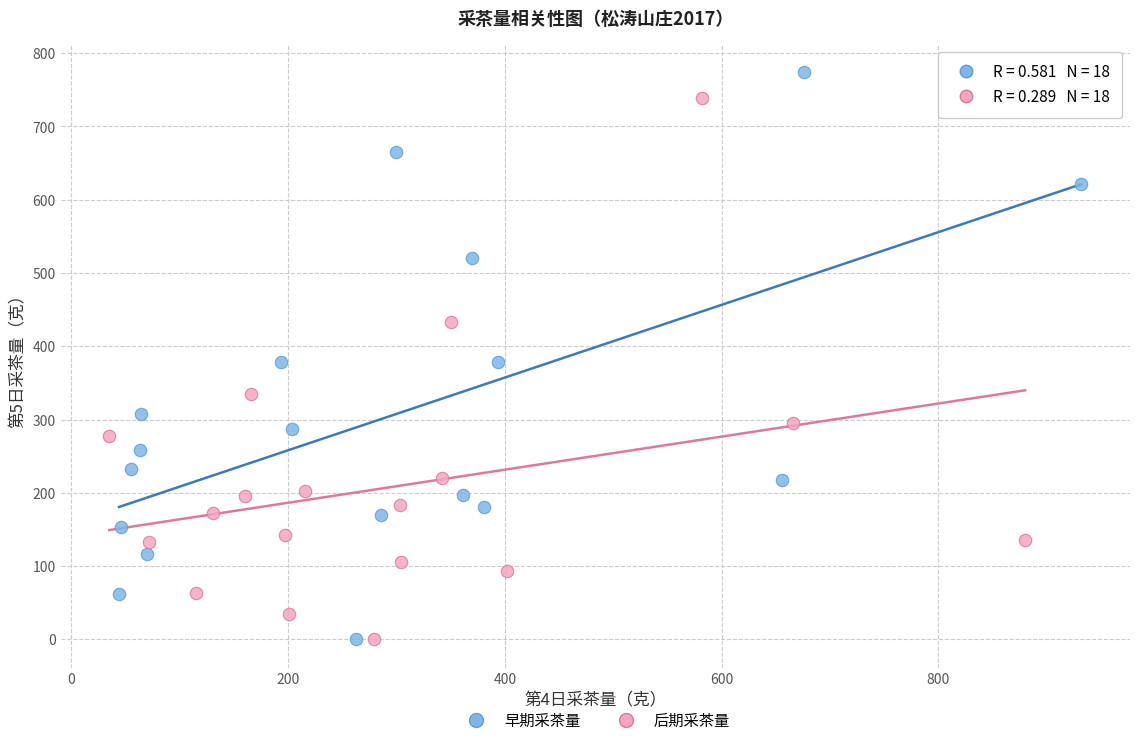

Which series has the widest spread of Y values?

早期采茶量